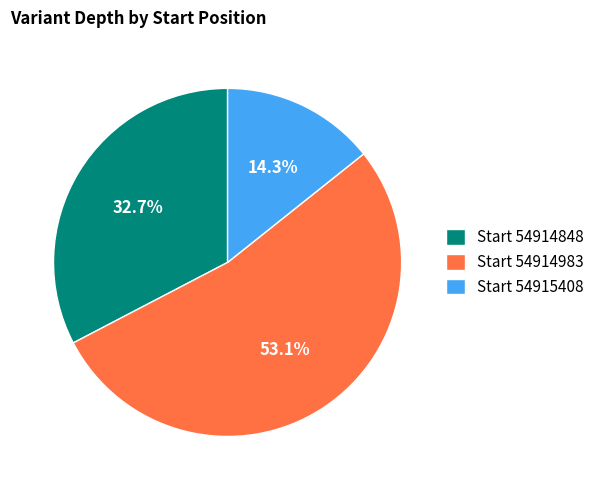

Which has a higher value, Start 54914983 or Start 54914848?

Start 54914983